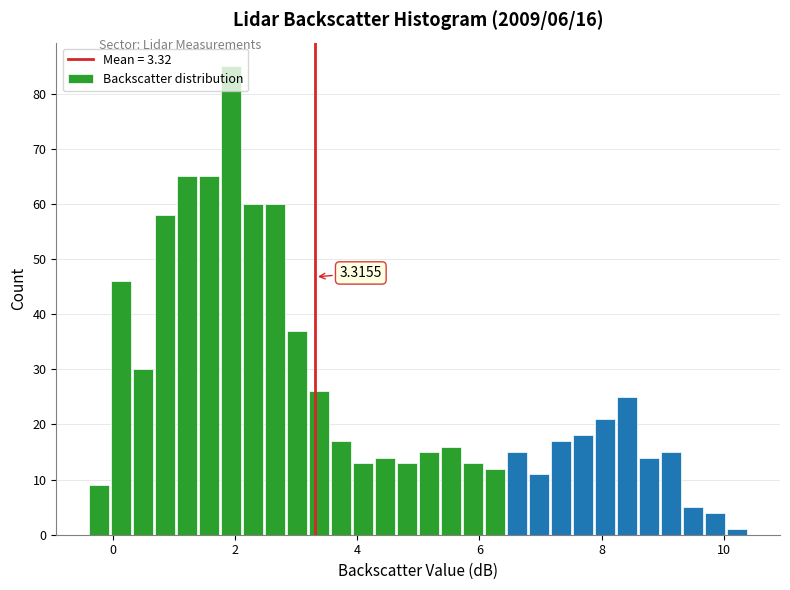

Around what value on the x-axis is the tallest bar? Give the approximate position of its centre, as read against the axis.

2.0